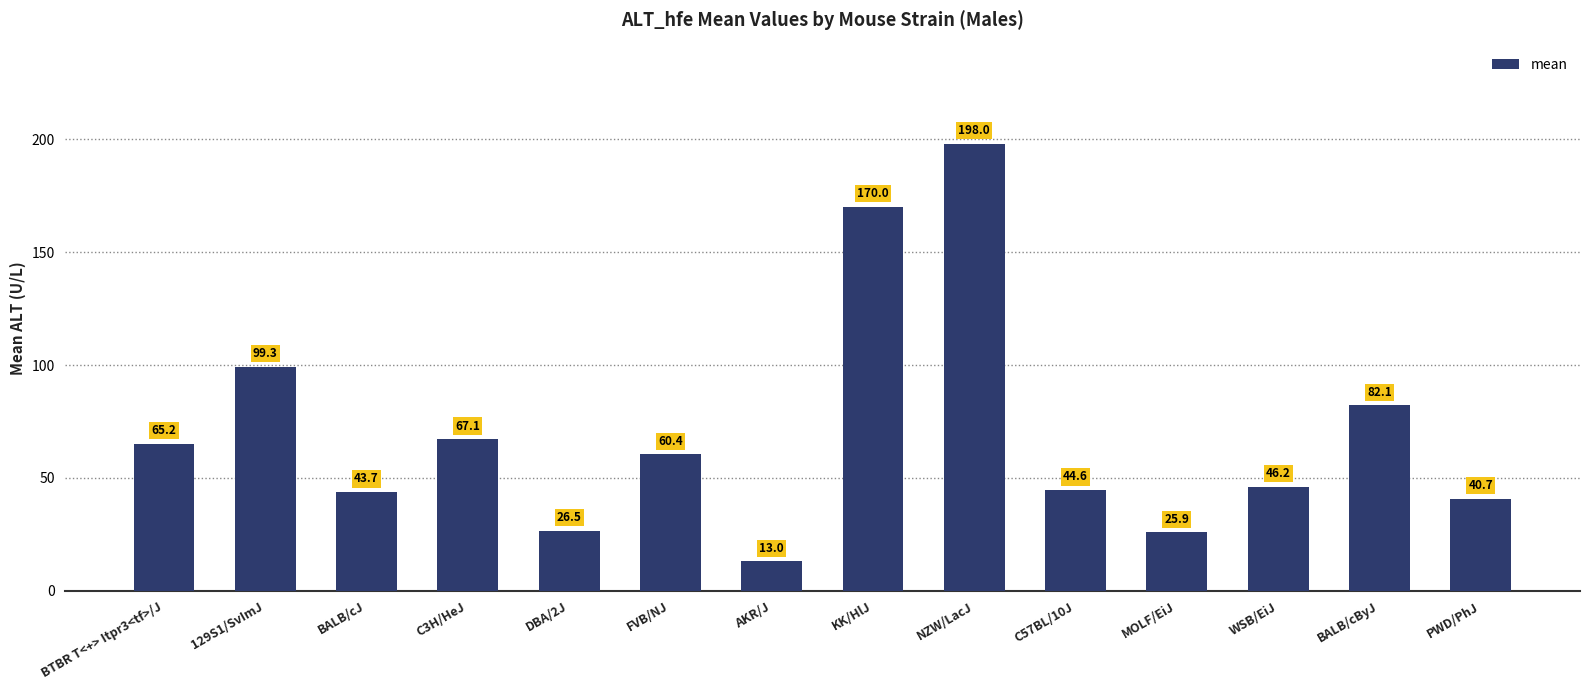

How many categories are shown in the chart?

14